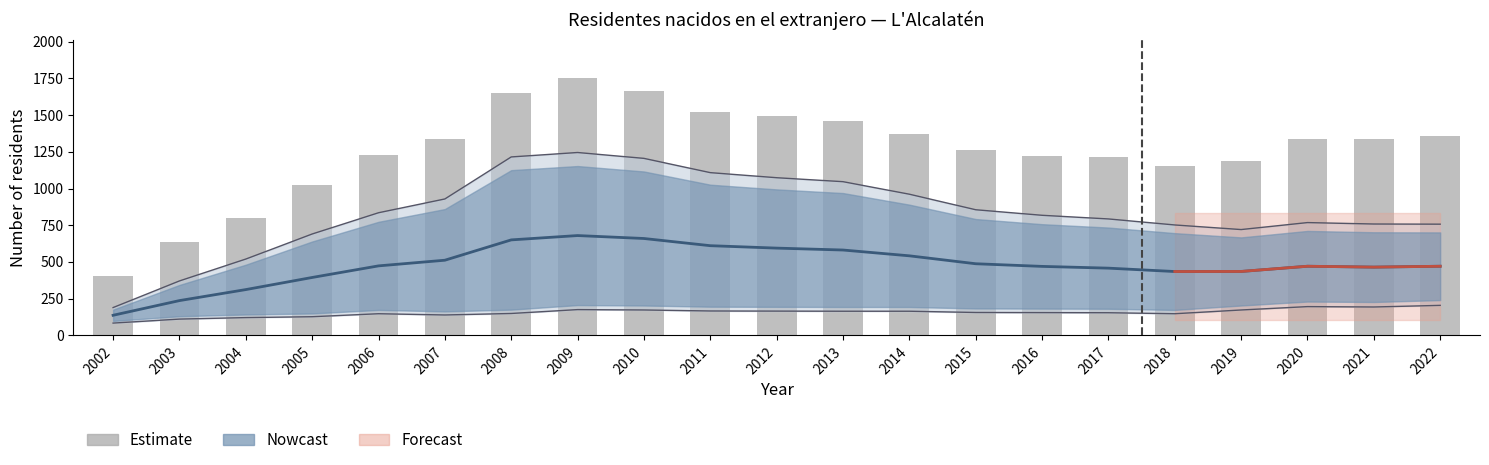

True or false: the data shows 1187 at 2019.

True